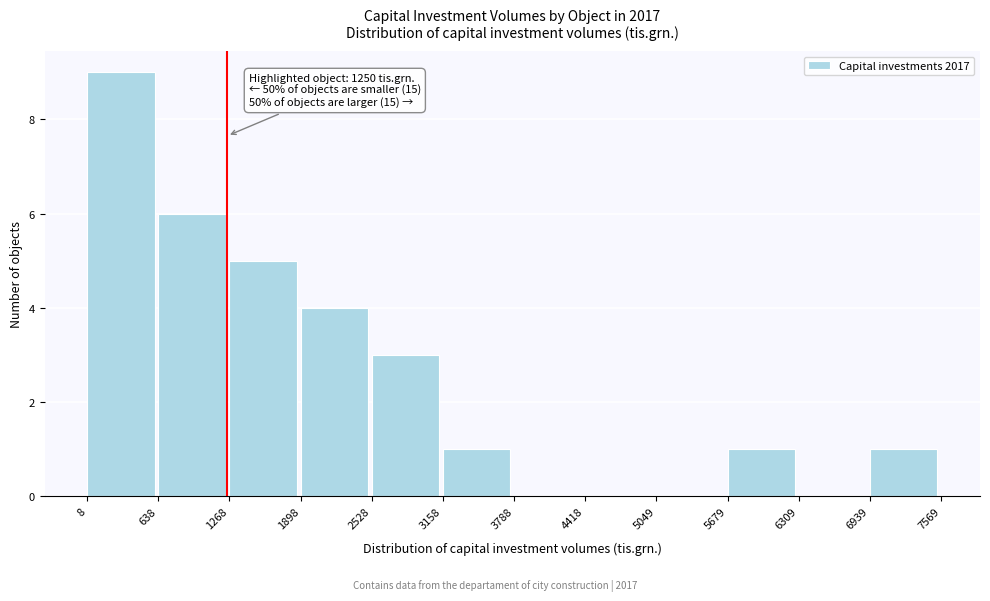

Which range on the x-axis has the tallest bar?

8 to 638